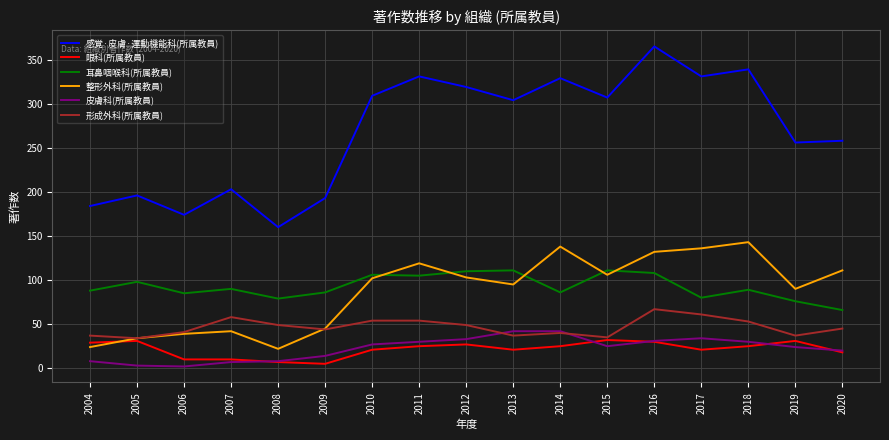

How many lines are shown in the chart?

6